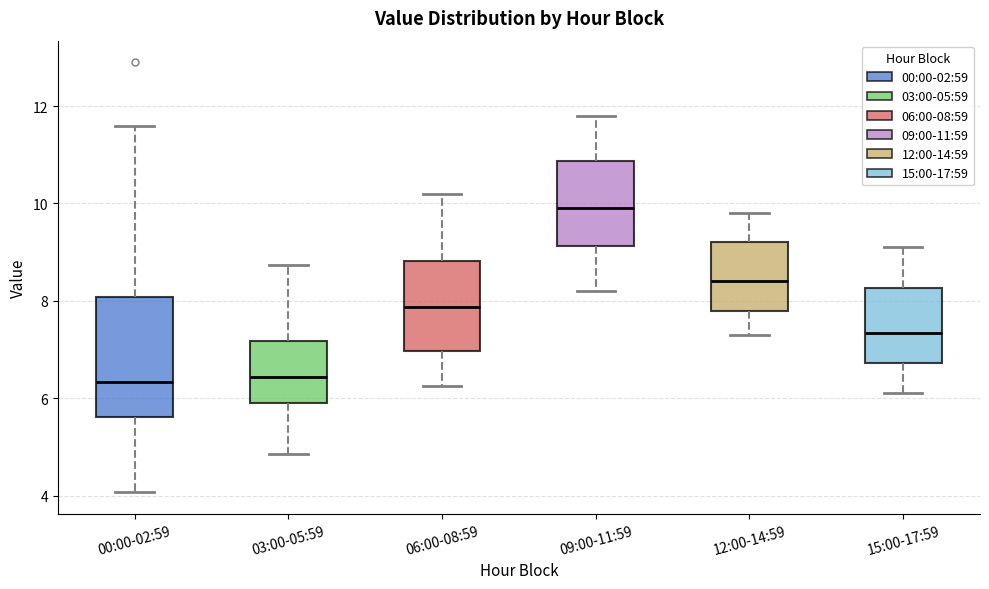

Which box has the highest median line?

09:00-11:59